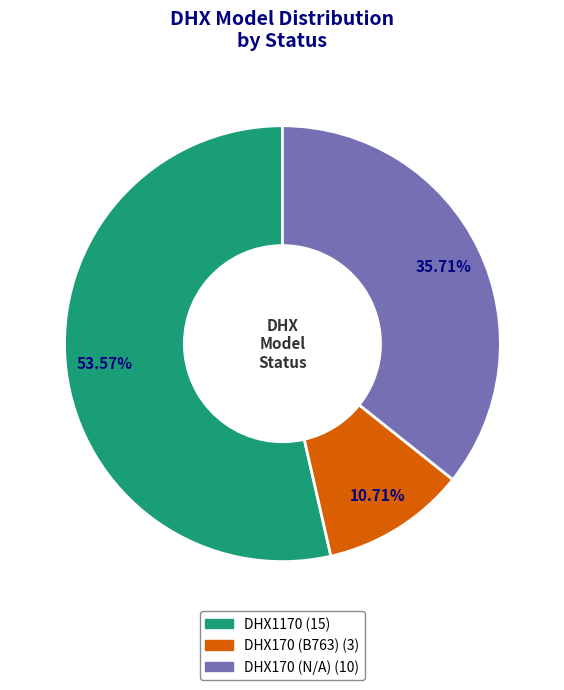

How many slices are in this pie chart?

3